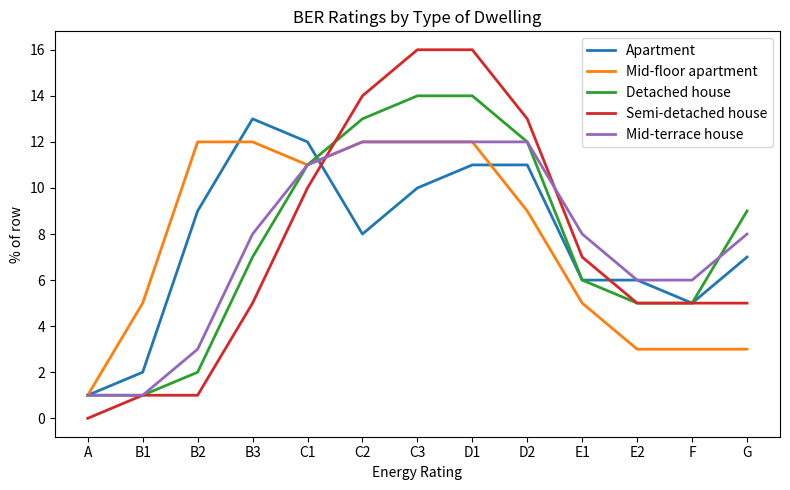

Which series changed the most between A and C2?

Semi-detached house